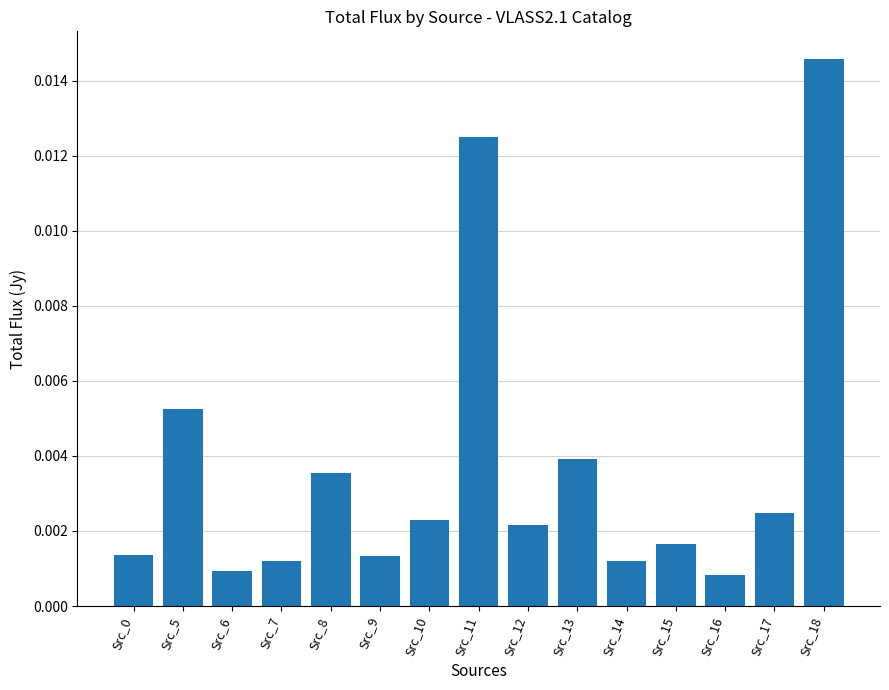

Which category has the highest value across all series?

Src_18